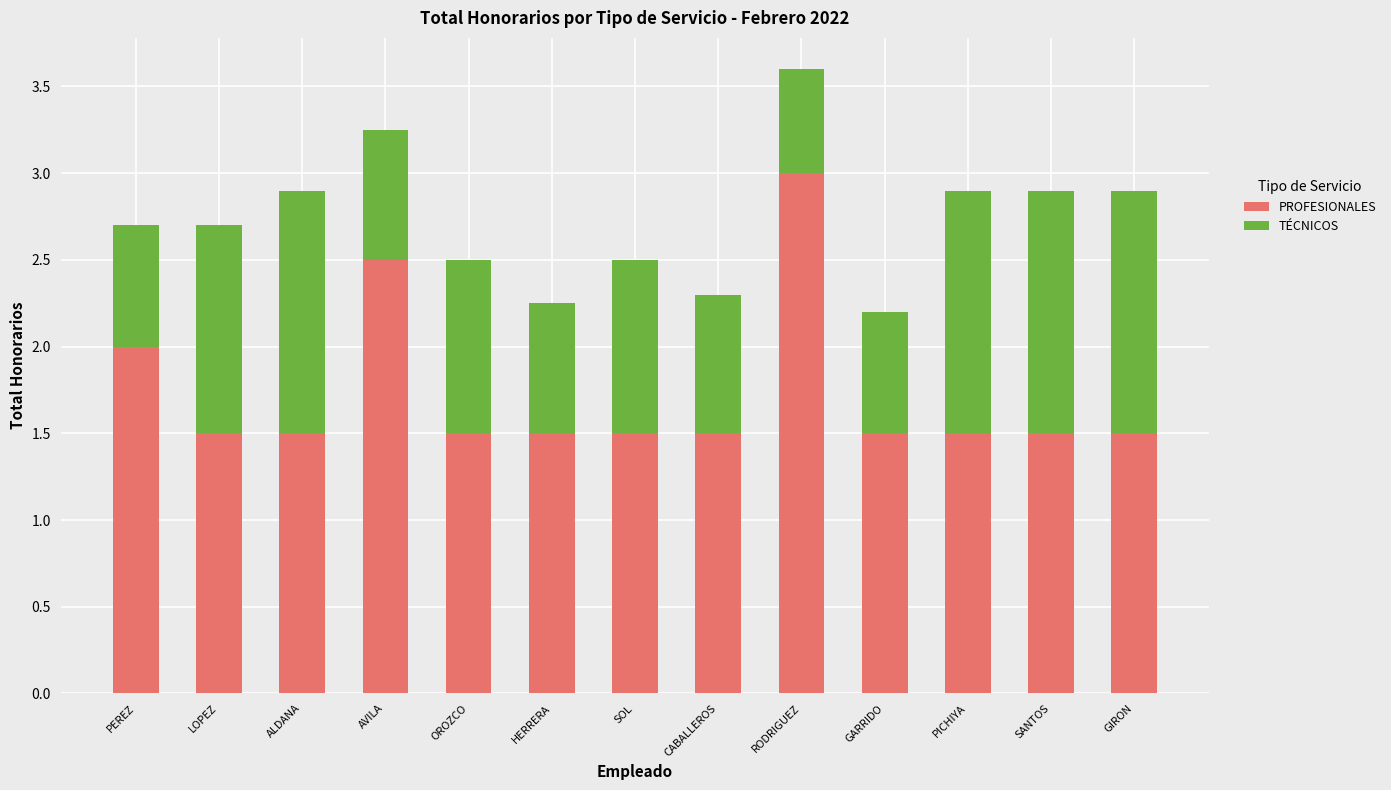

What is the maximum value for PROFESIONALES?

3.0